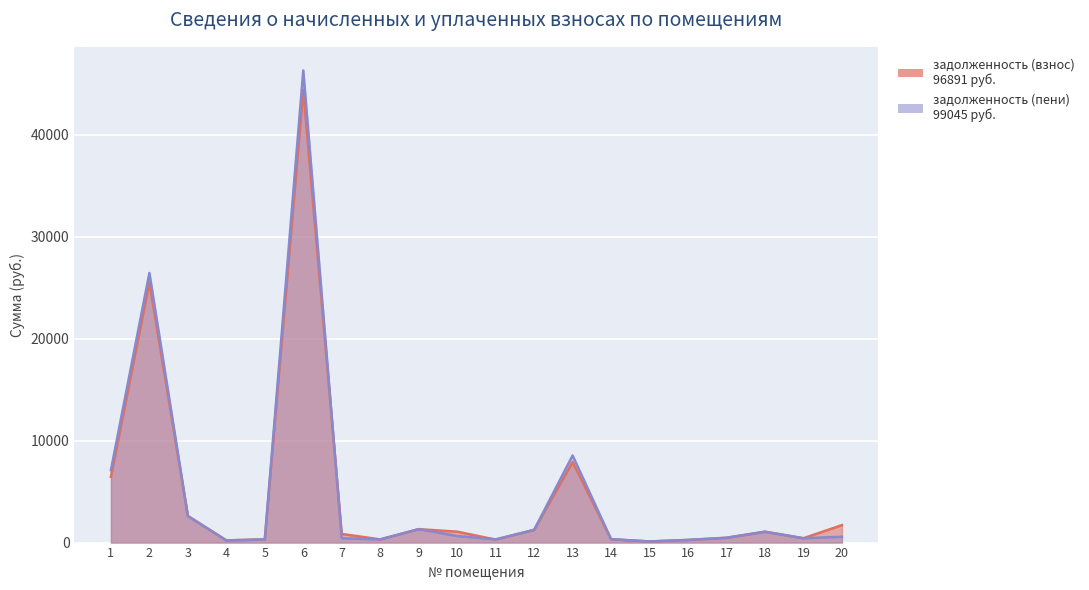

What is the maximum value for задолженность (пени)?

46328.4